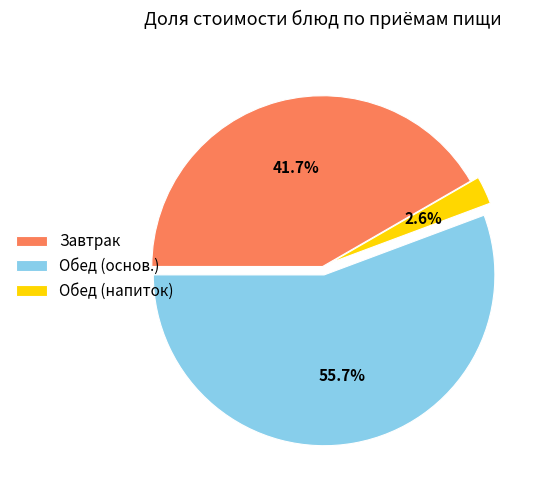

What is the total percentage of Обед (основ.) and Обед (напиток)?

58.3%